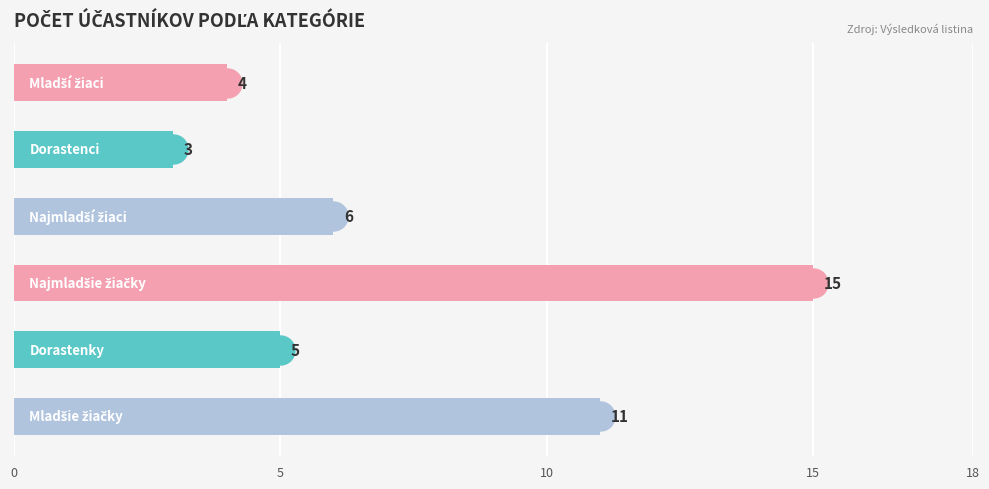

What is the difference between the maximum and minimum values?

12